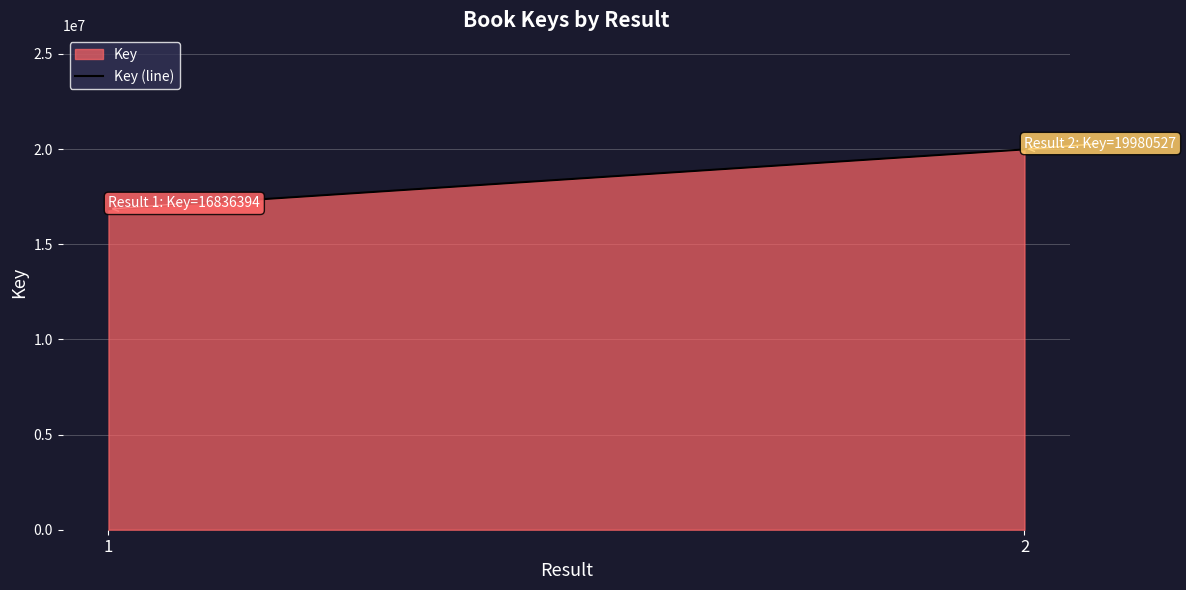

What is the greatest value displayed?

19980527